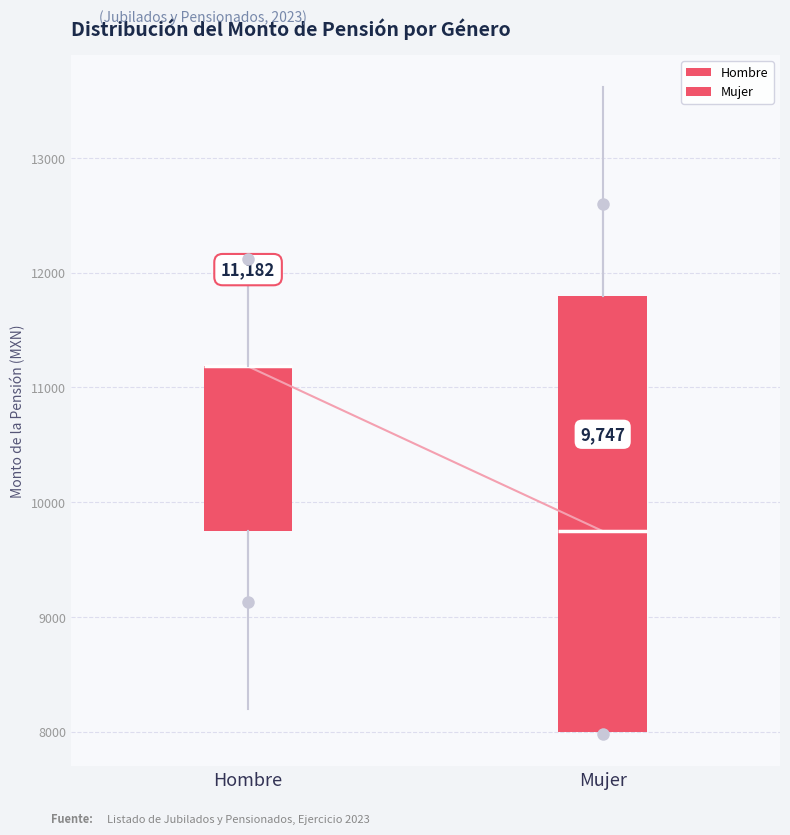

Which box is the tallest, from its lower edge to its upper edge?

Mujer